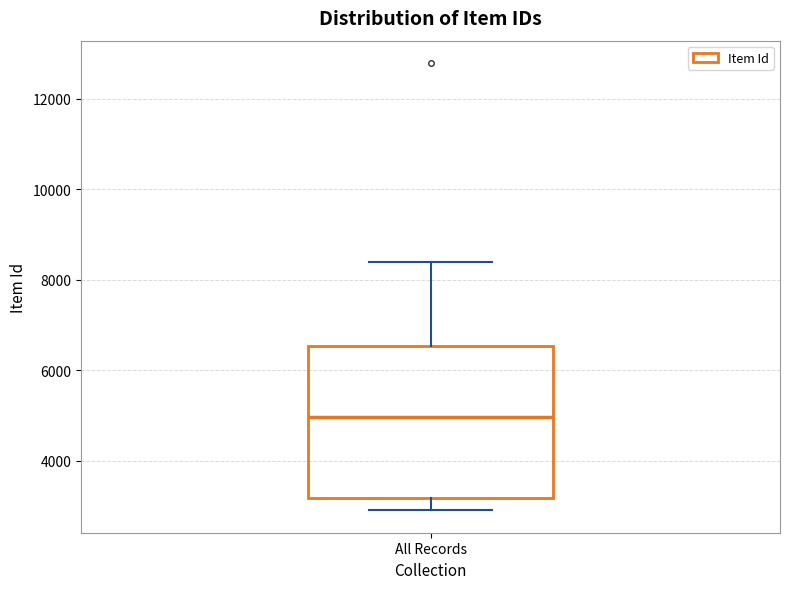

Transcribe this box plot: give where the median line is, the range the box spans, and where the two whiskers end, as read against the y-axis. The values are not printed on the chart, so give them approximately, as read against the axis.

median 5000, box 3200 to 6600, whiskers 3000 to 8400